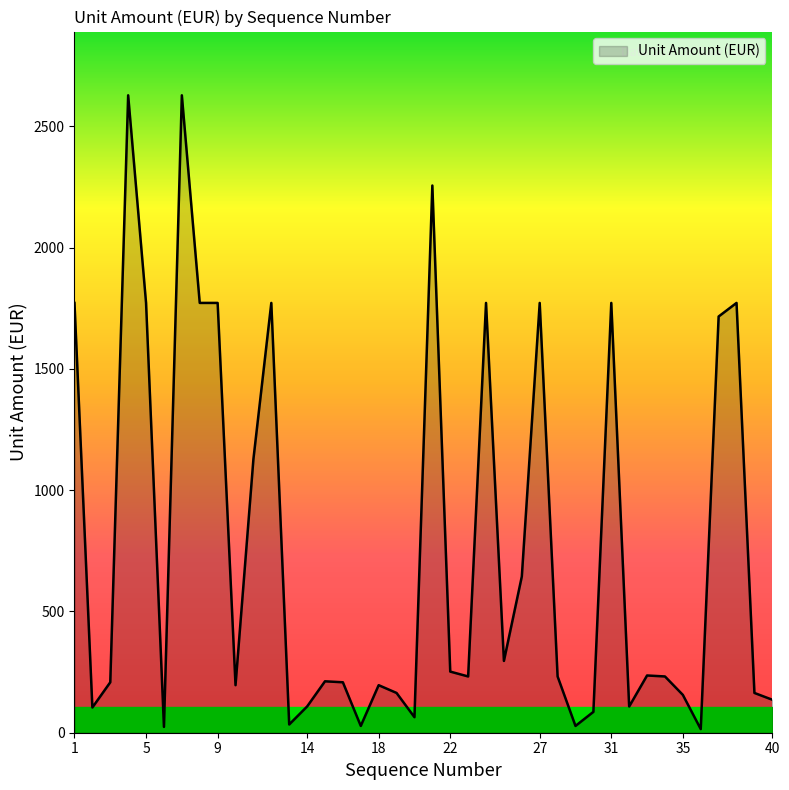

What is the maximum value shown in the chart?

2628